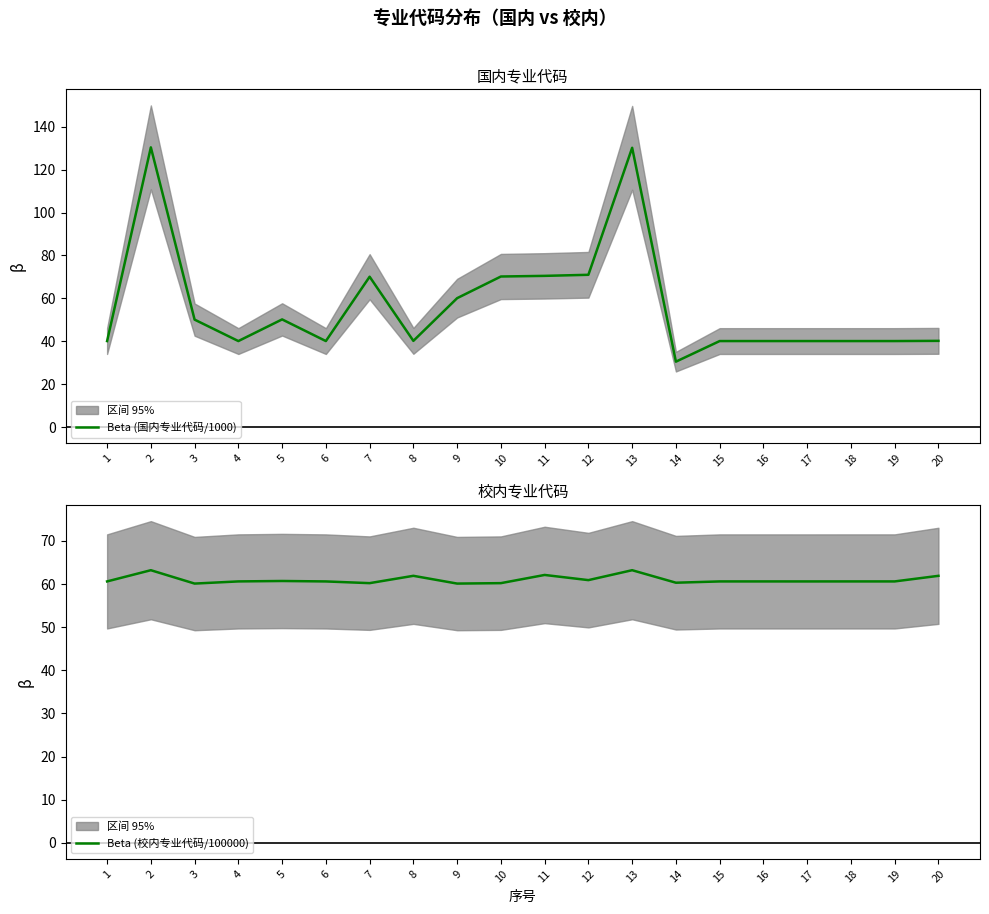

True or false: Beta (国内专业代码/1000) has more than 1 interior local peaks.

True